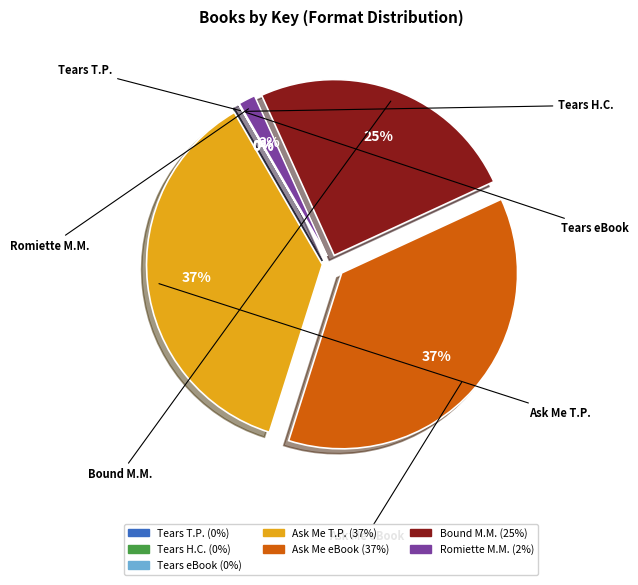

Is there a majority slice in this chart?

No